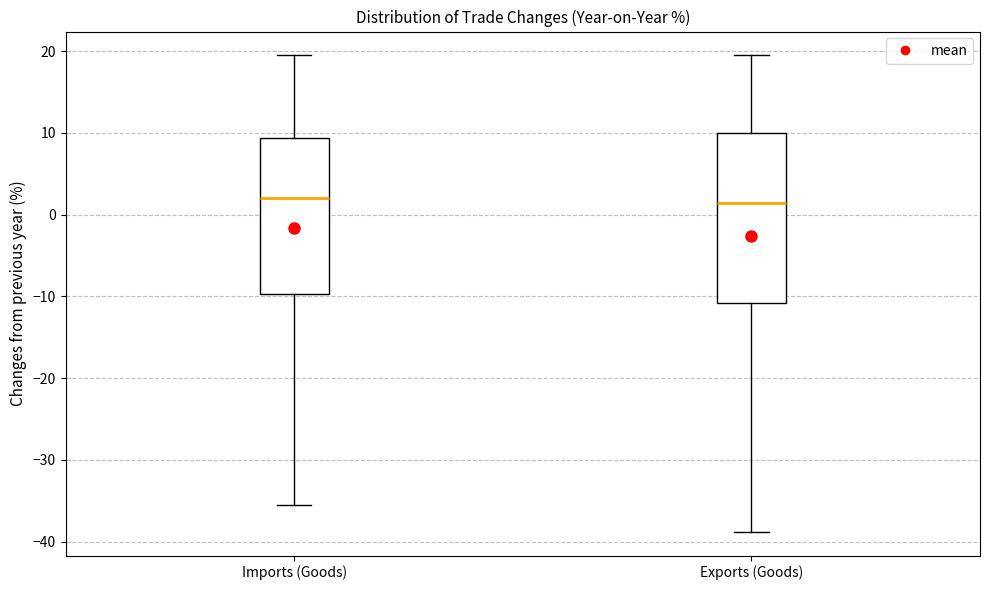

Reading left to right, read every box against the y-axis: the position of its median line, the range the box covers, and the ends of its whiskers. The values are not printed on the chart, so give them approximately, as read against the axis.

Imports (Goods): median 2, box -10 to 9, whiskers -35 to 20
Exports (Goods): median 1, box -11 to 10, whiskers -39 to 20